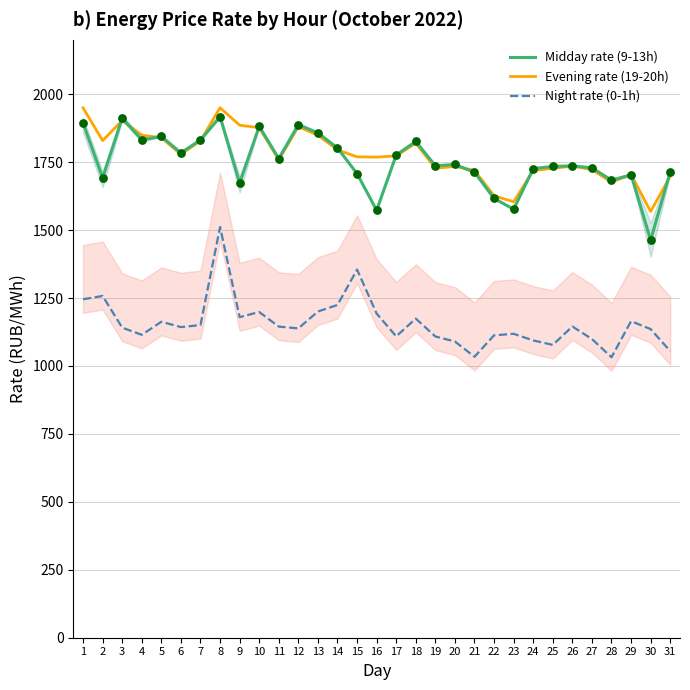

Which series reaches the maximum Y coordinate?

Evening rate (19-20h)